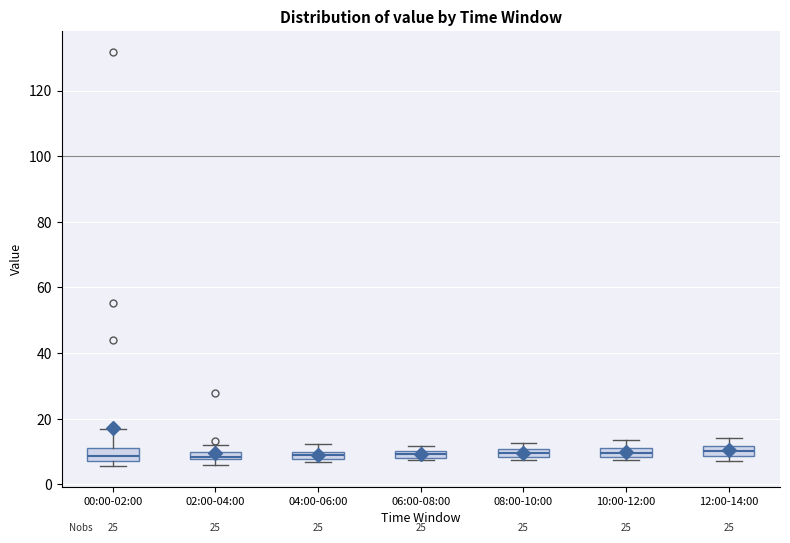

Where is the lower edge of the box for 10:00-12:00 on the y-axis? The values are not printed on the chart, so give them approximately, as read against the axis.

8